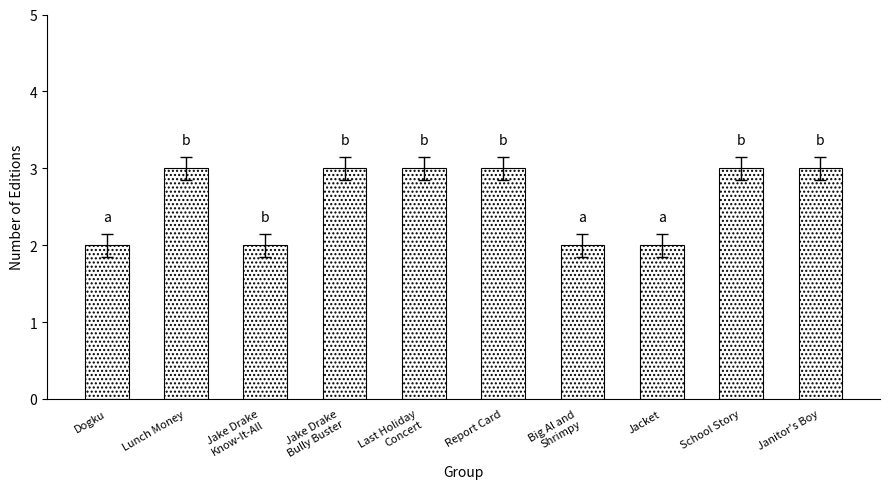

What is the maximum value shown in the chart?

3